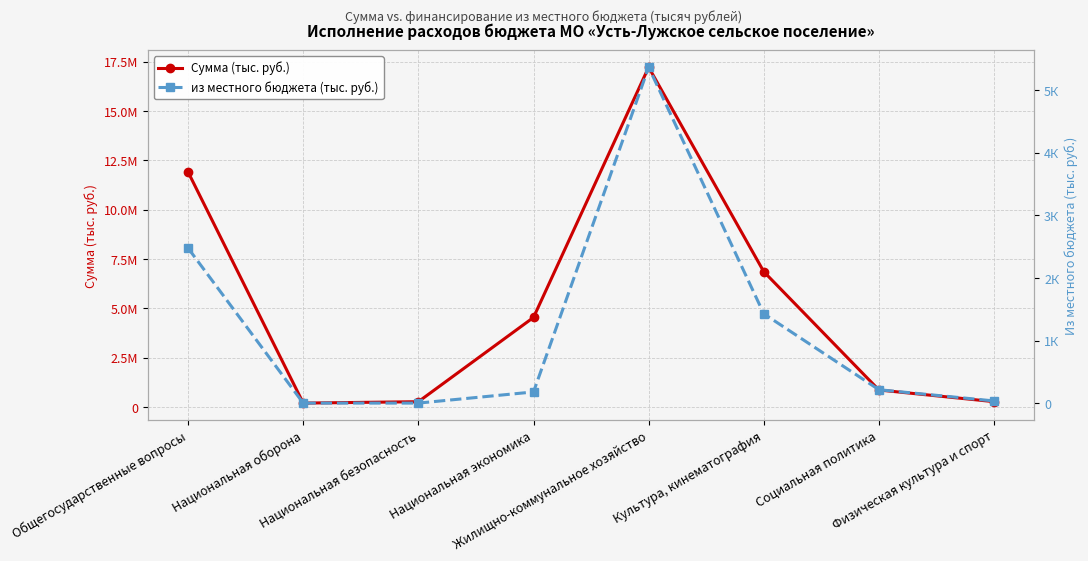

What position from the left is Социальная политика?

7